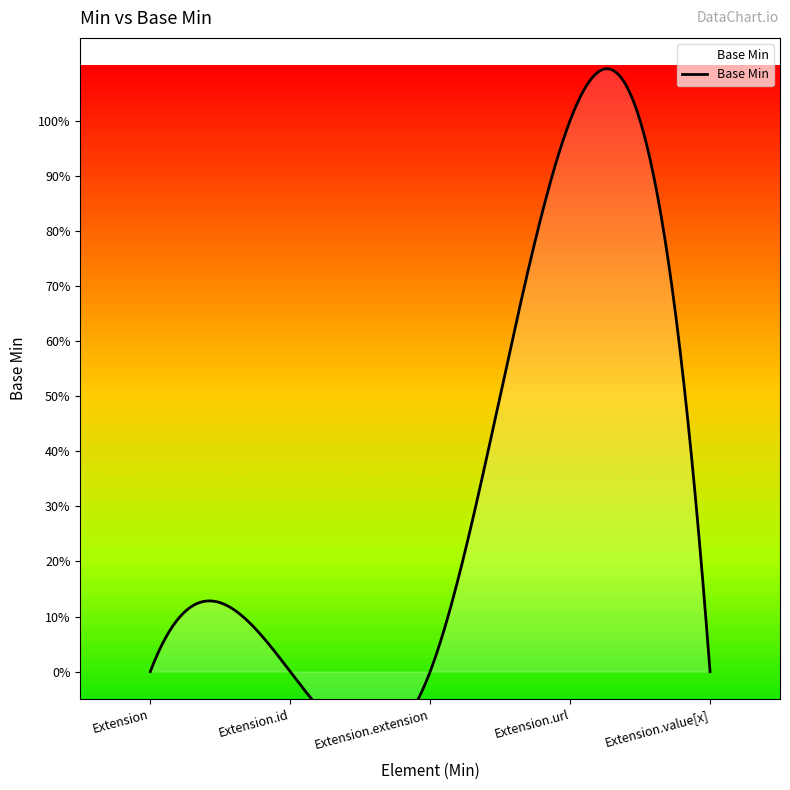

Which label corresponds to the largest value in the chart?

Extension.url